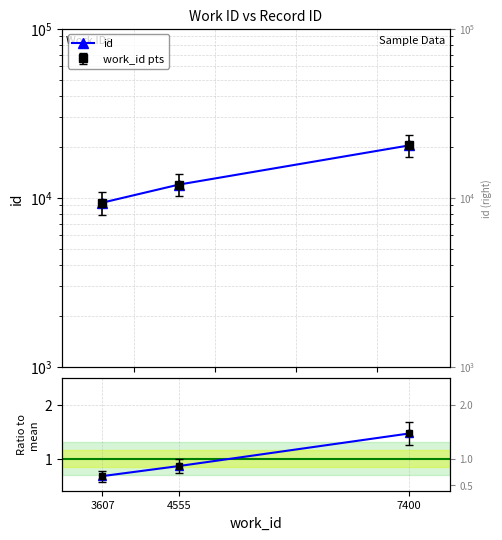

Is this an area chart (filled region under the line)?

No